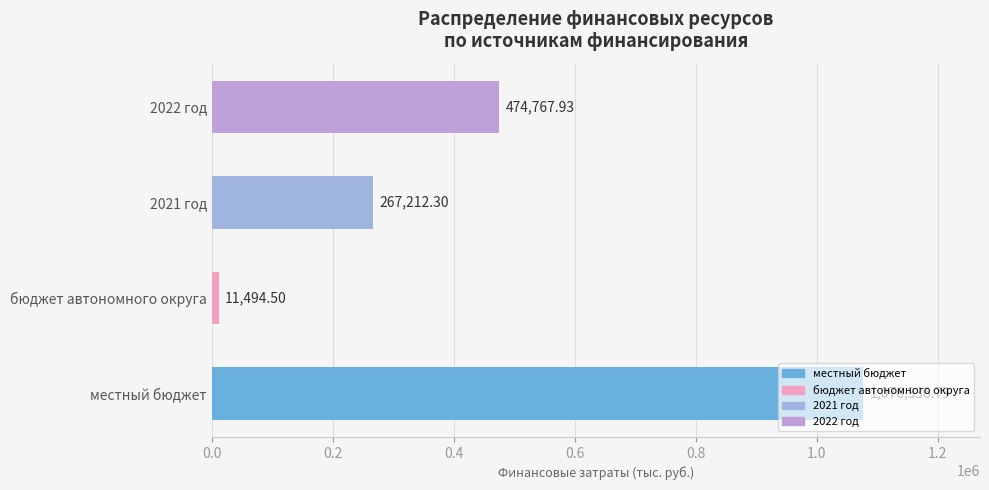

List the labels in order of value, largest first.

местный бюджет, 2022 год, 2021 год, бюджет автономного округа